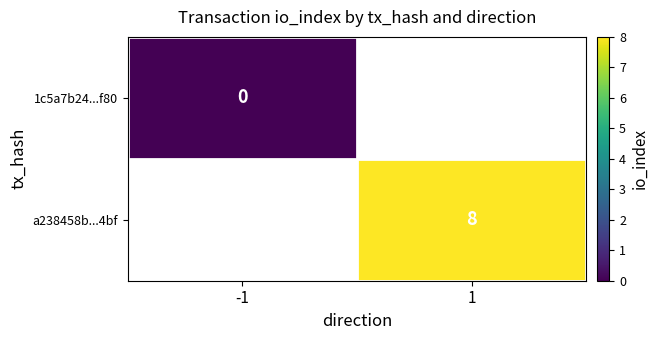

Is it true that a238458b...4bf equals 12.2 at 1?

False